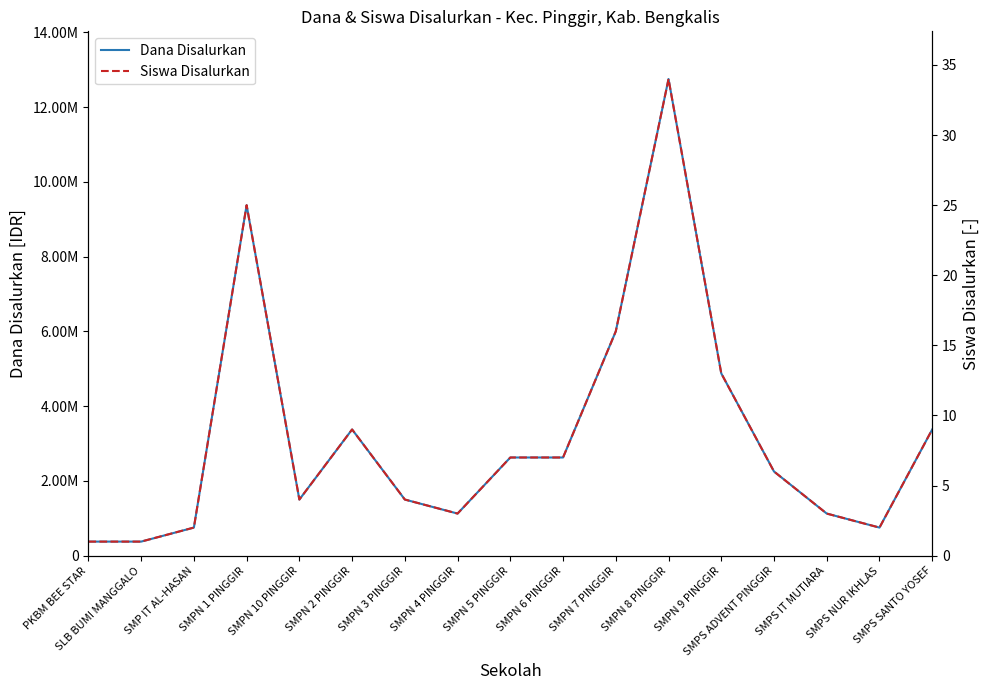

True or false: Siswa Disalurkan and Dana Disalurkan cross at least once.

False